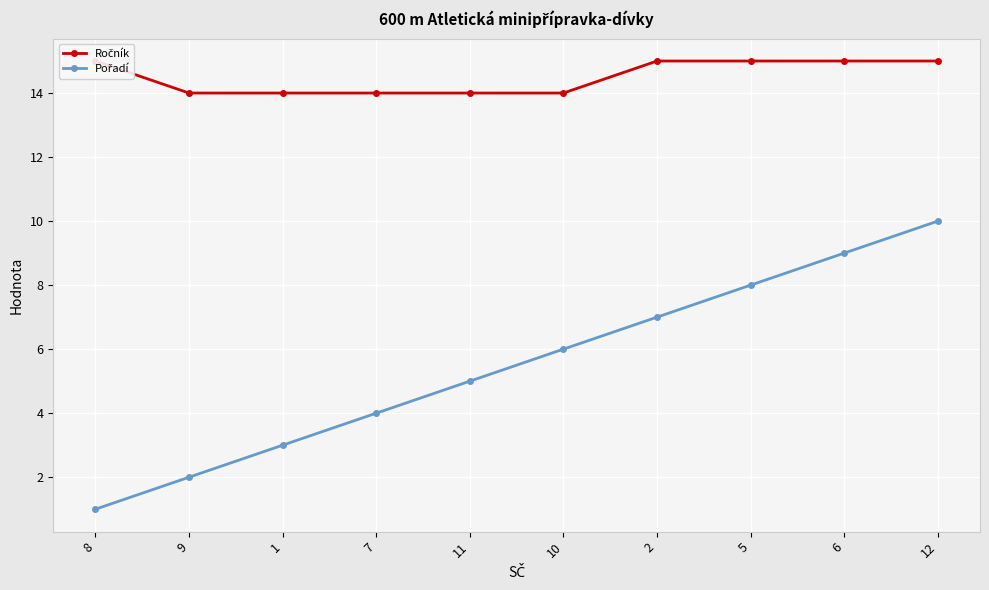

The value of Ročník at 9 is 8. True or false?

False